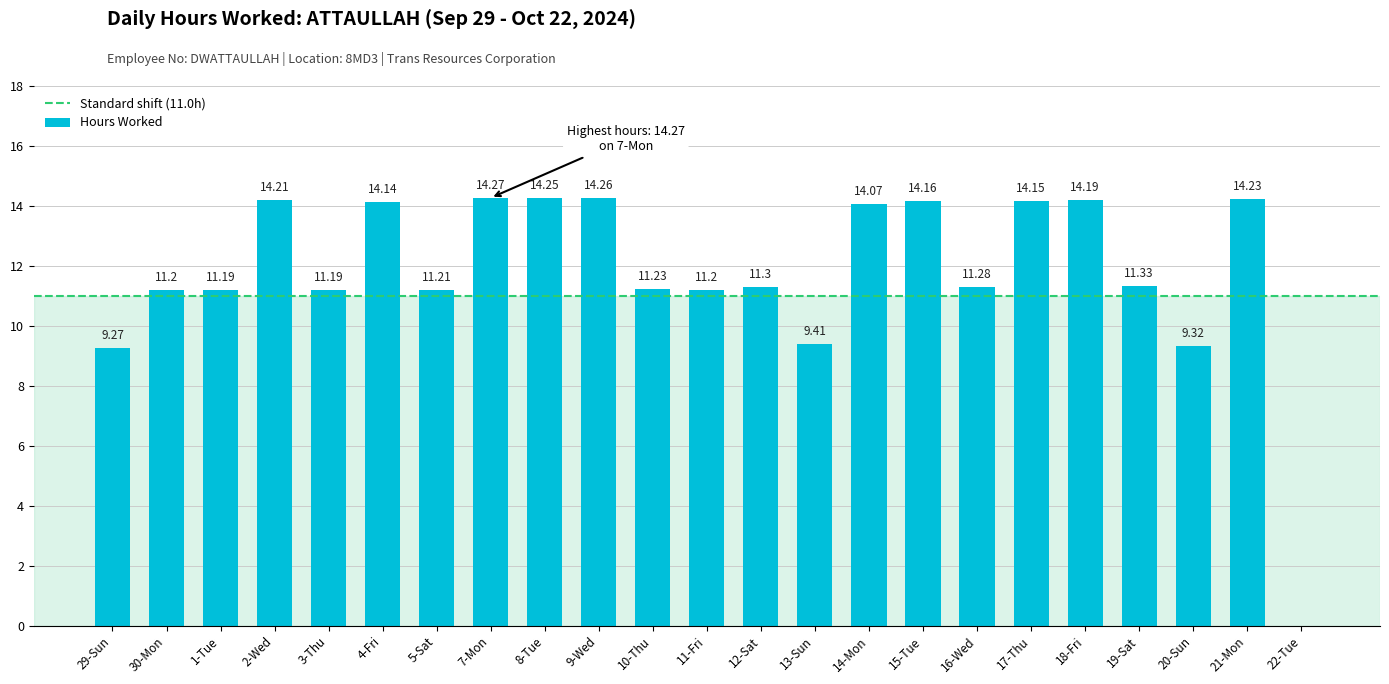

What is the sum of all values?

271.1